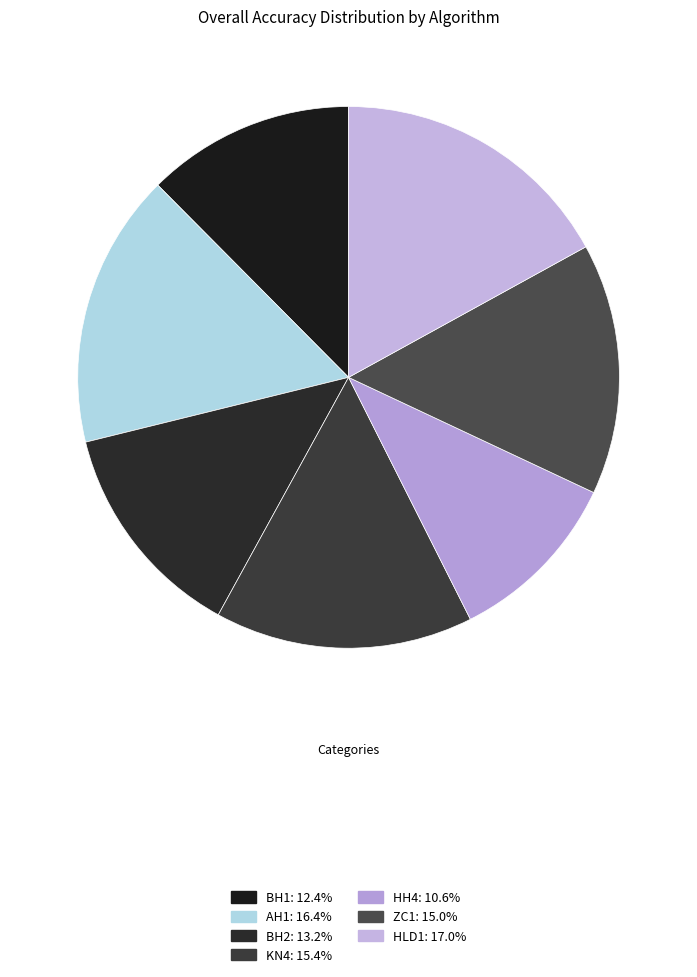

Between AH1 and HH4, which is larger?

AH1